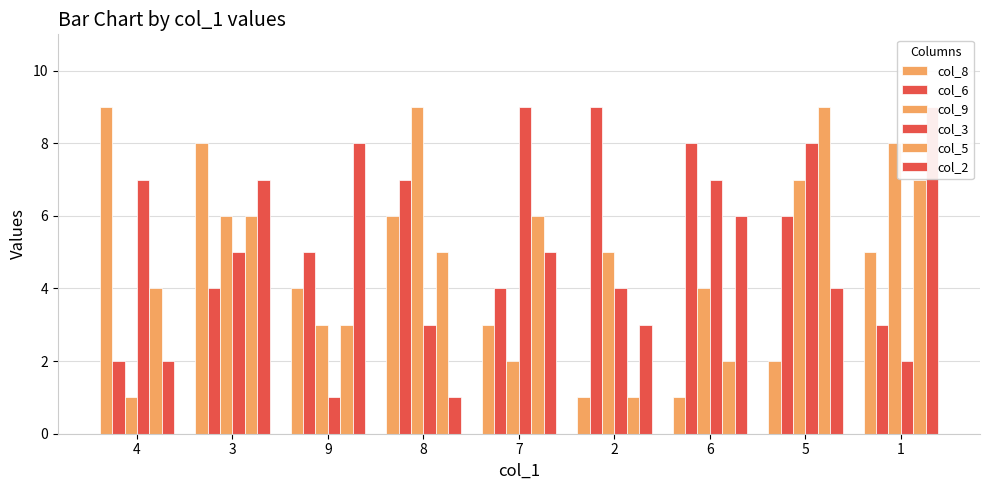

Read the col_8 value at 2.

1